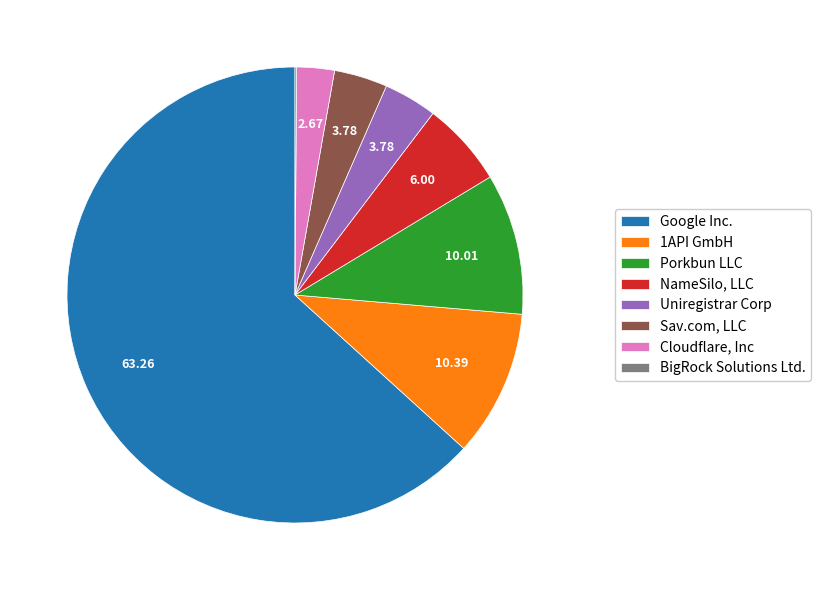

Approximately how many times larger is the value at Sav.com, LLC compared to Cloudflare, Inc?

1.4